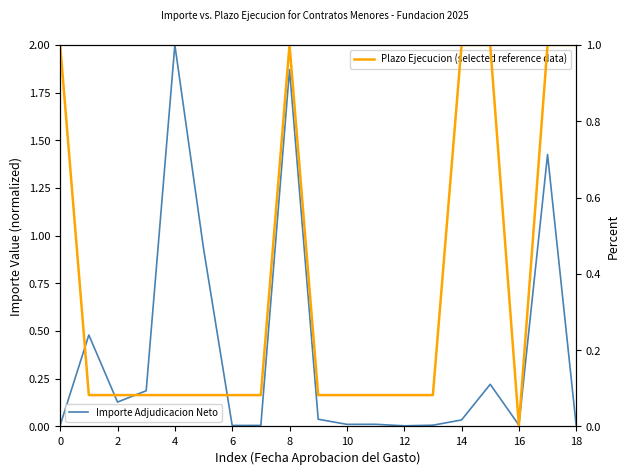

What is the sum of the Plazo Ejecucion values at 15 and 10?

1.1